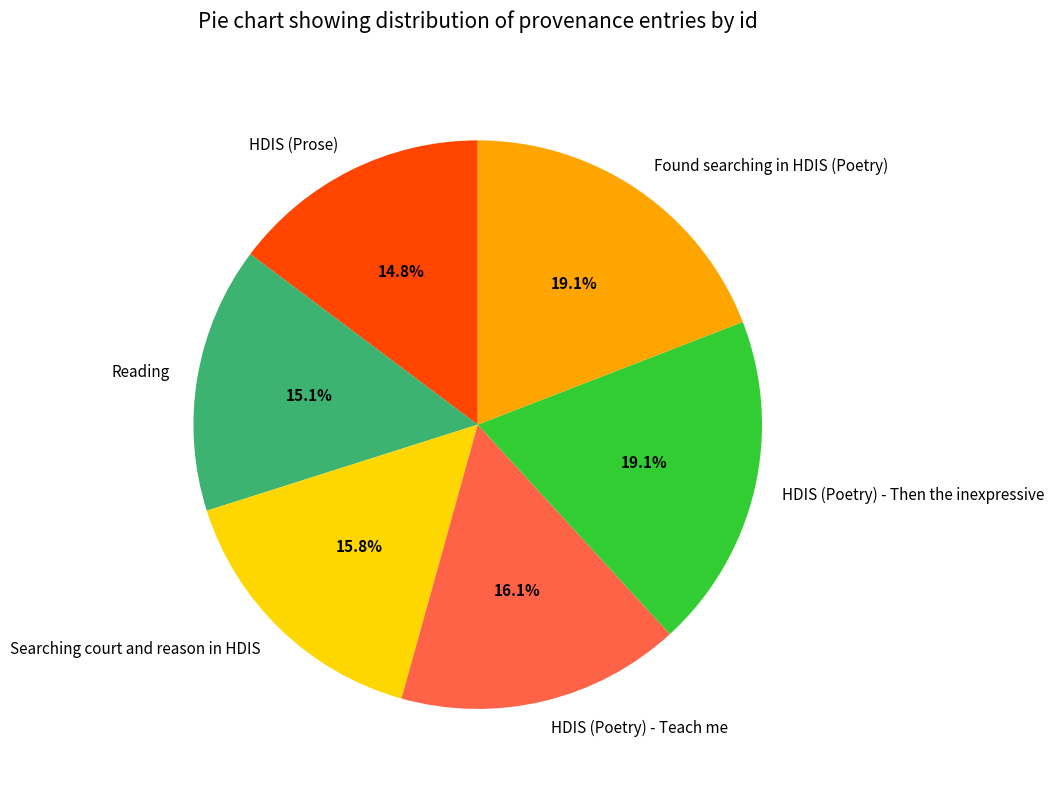

Count the number of slices in the pie.

6